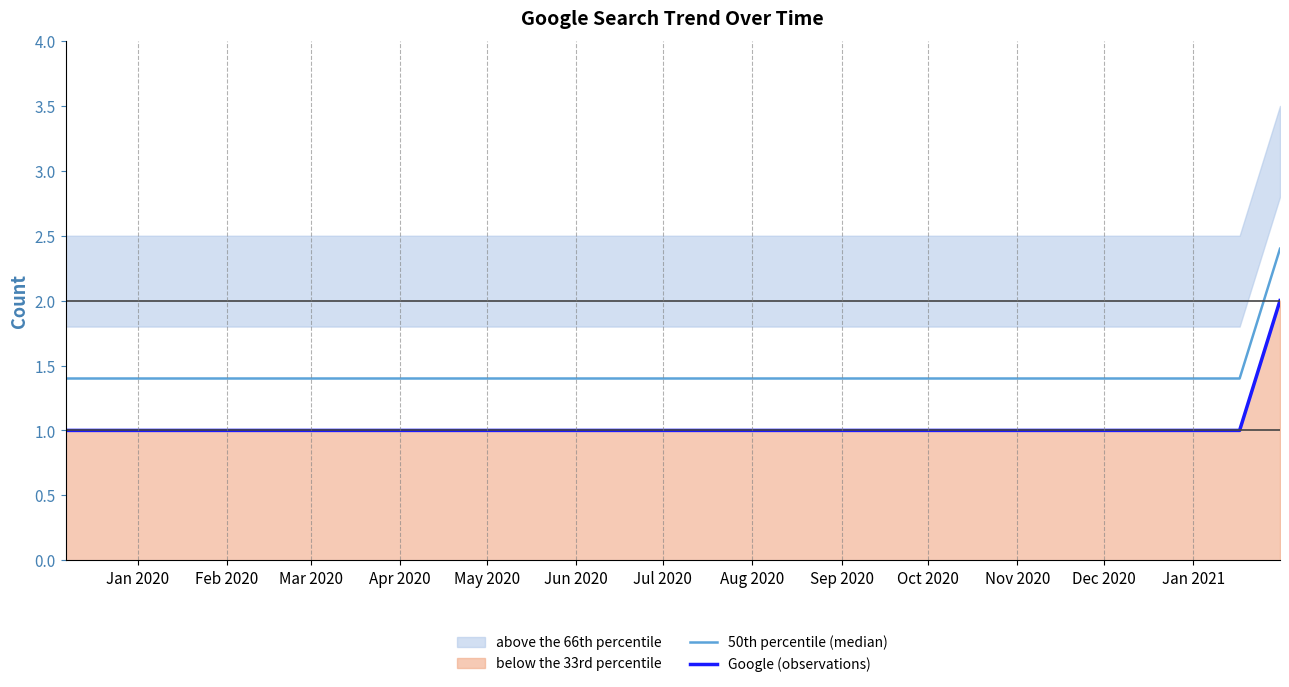

What is the difference between the maximum and minimum values in the 50th percentile (median) series?

1.0